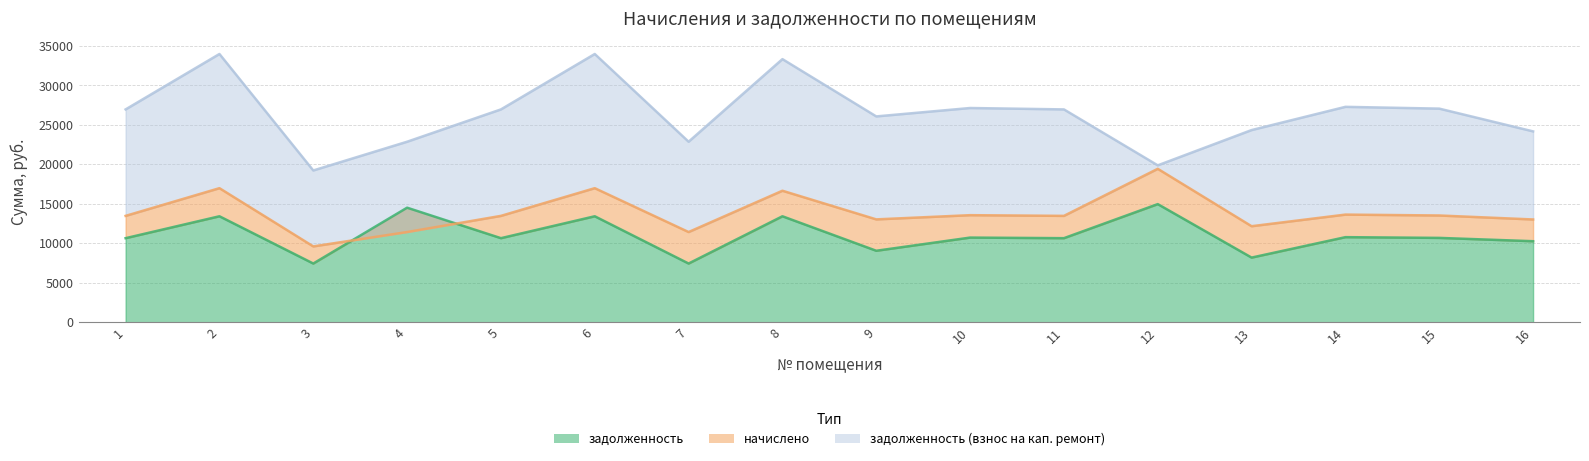

Does the chart have visible grid lines?

Yes